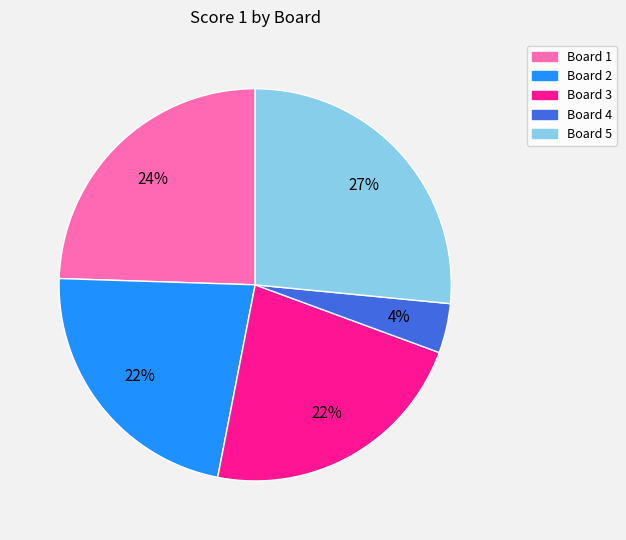

Does any single category account for the majority?

No